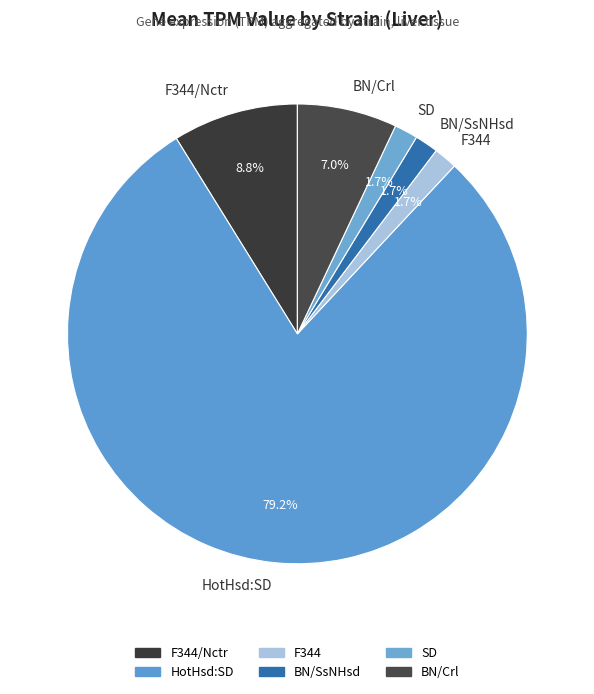

Does BN/SsNHsd account for over 50% of the chart?

No